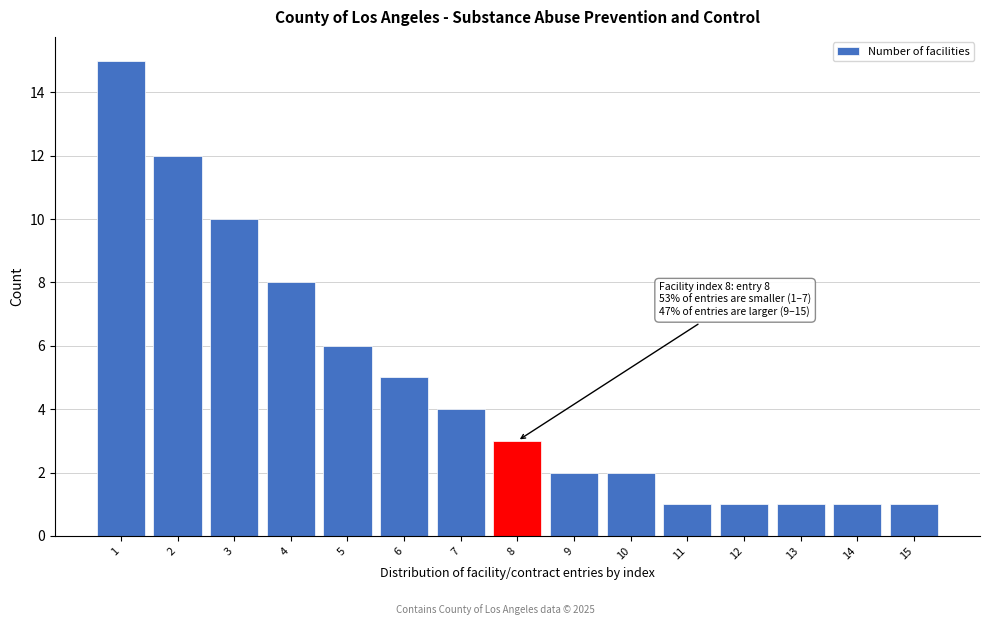

Which range on the x-axis has the tallest bar?

0.5 to 1.5